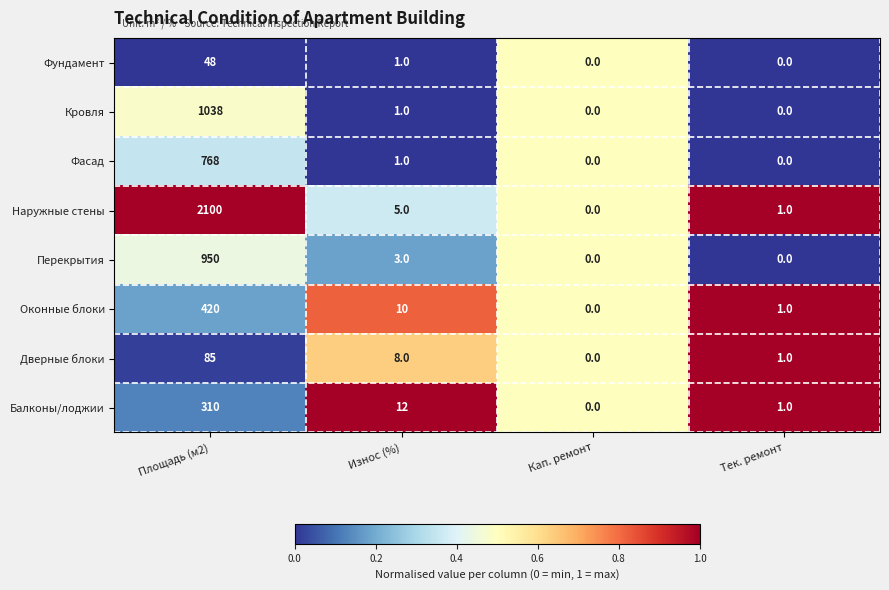

The Наружные стены series shows 1025 at Кап. ремонт. True or false?

False